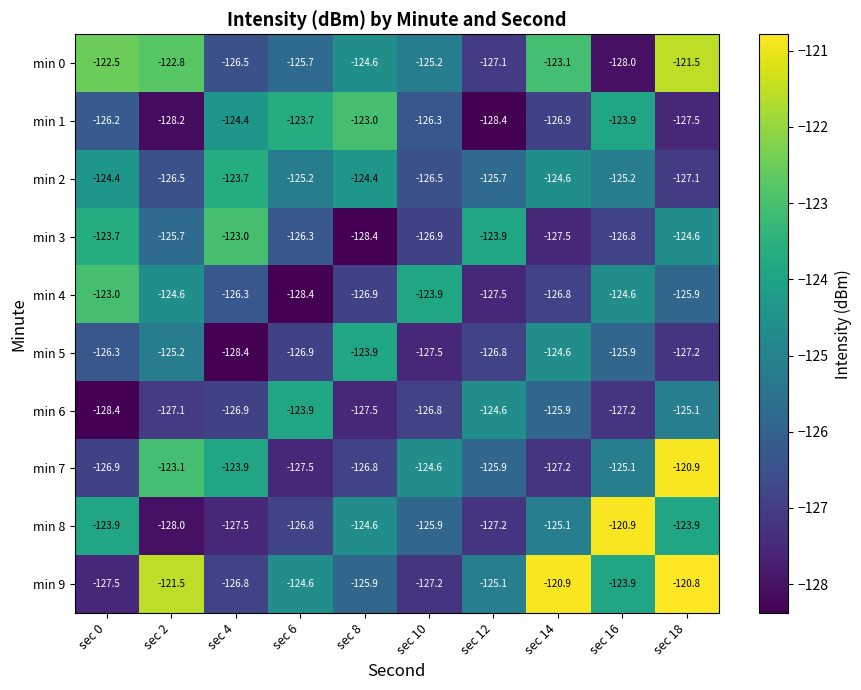

Is it true that min 7 equals -33.2 at sec 12?

False